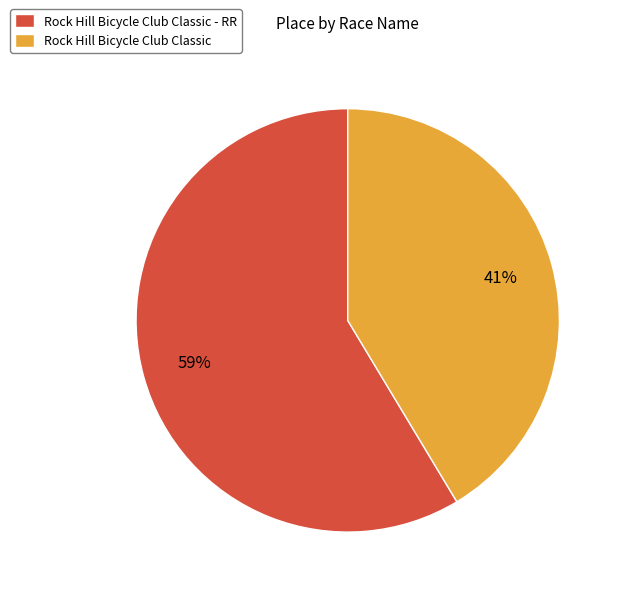

To the nearest percent, what is the average slice percentage?

50%